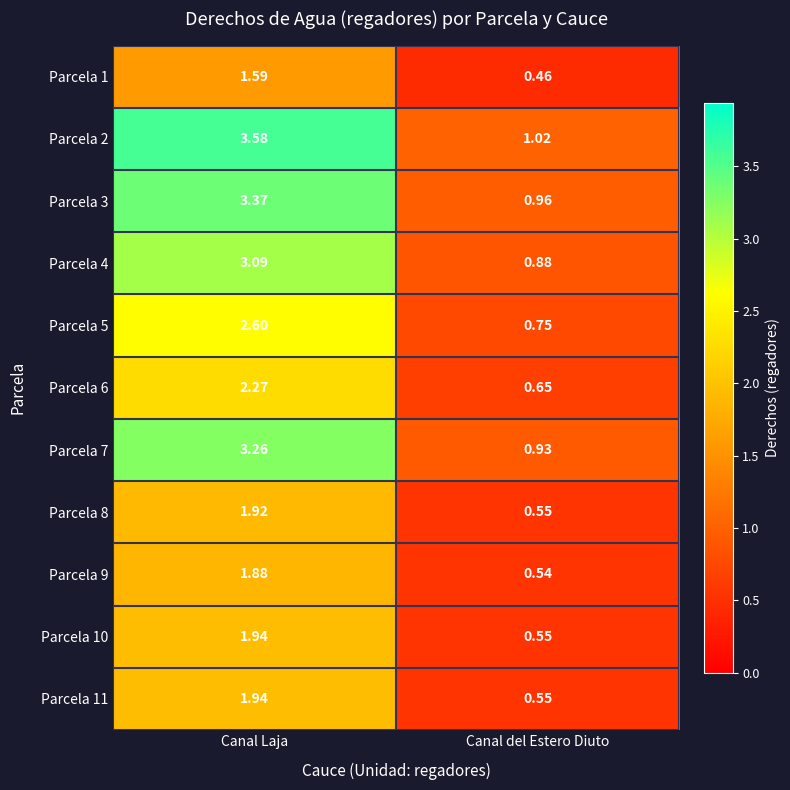

Where is Parcela 8 nearest to the value 1?

Canal del Estero Diuto